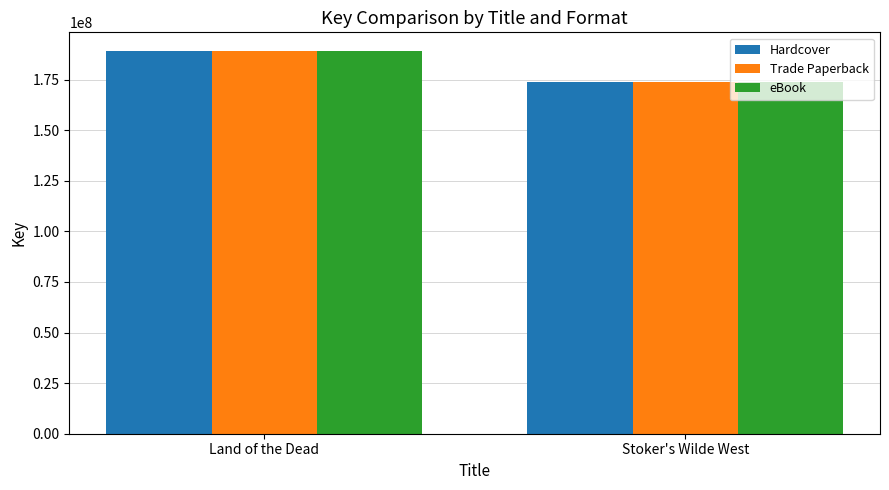

The Hardcover series shows 326187980 at Land of the Dead. True or false?

False